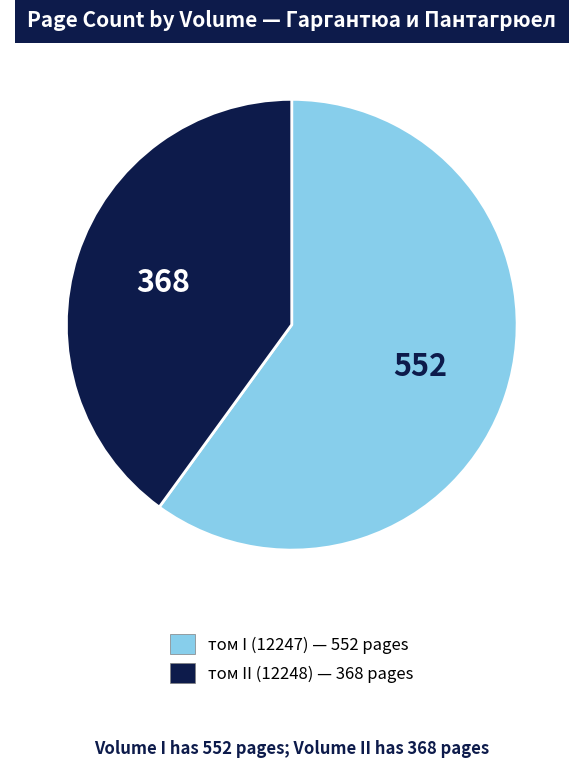

Count the number of slices in the pie.

2